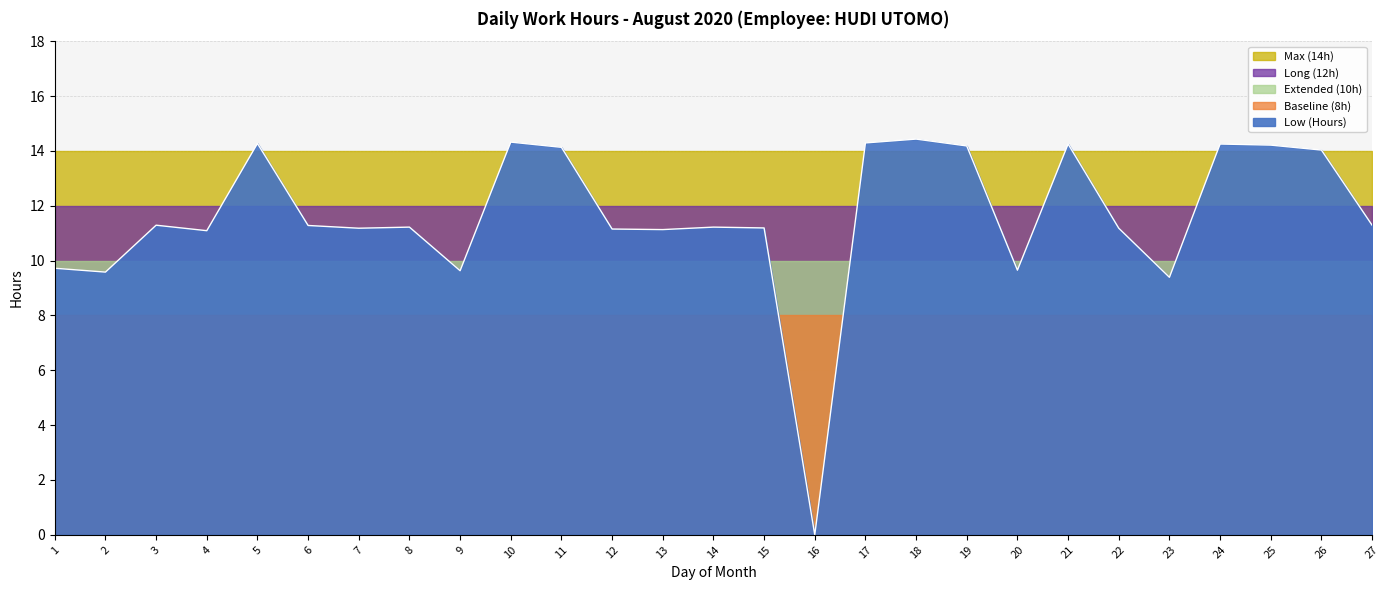

What is the value of the Low (Hours) point at the 7th from the left?

11.2